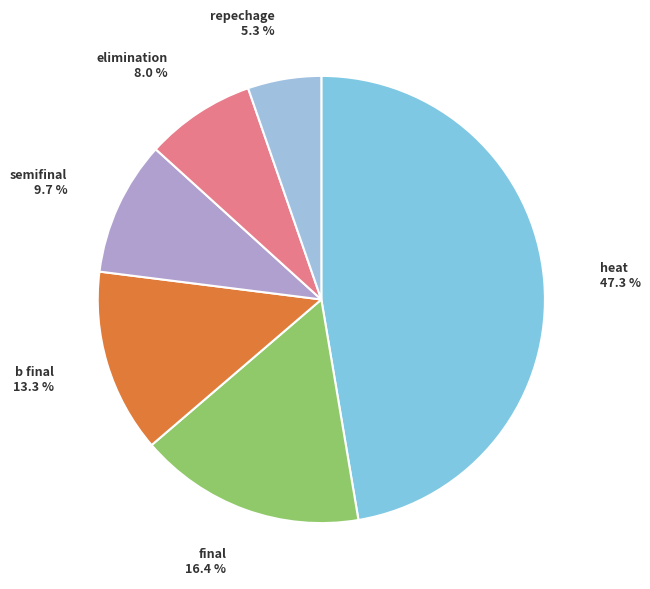

Is there a majority slice in this chart?

No